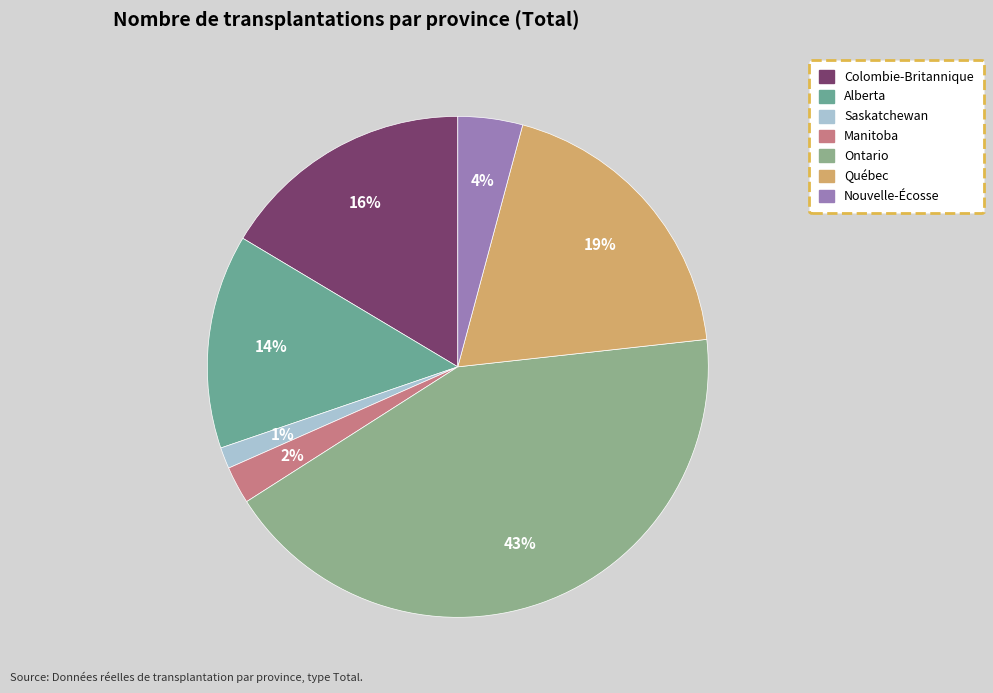

Between Manitoba and Ontario, which is larger?

Ontario